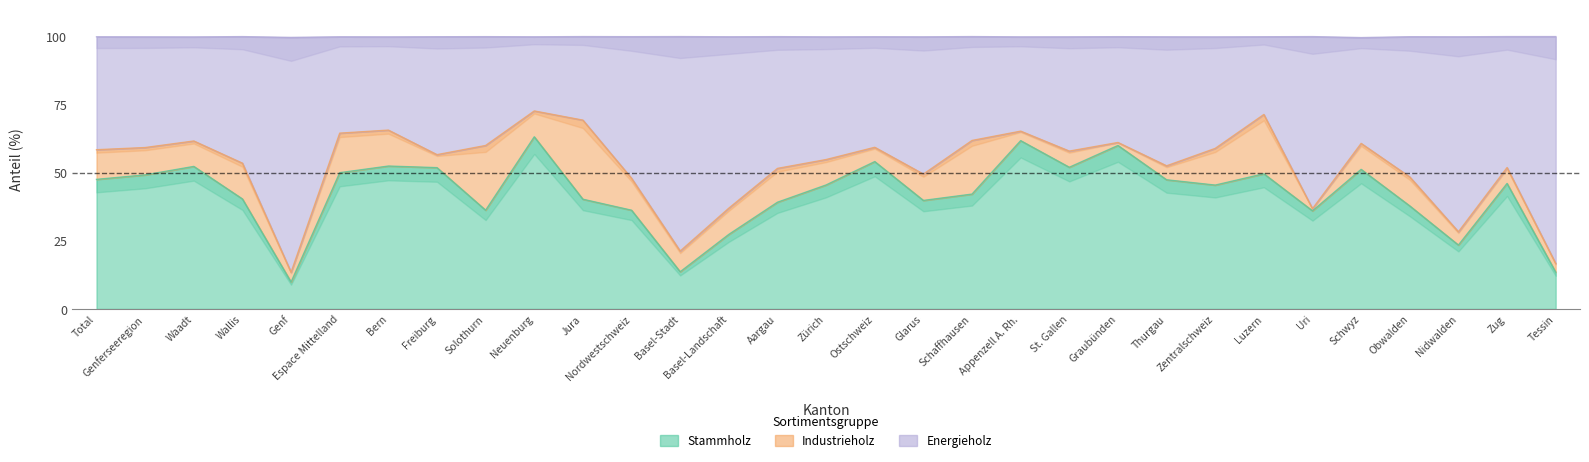

True or false: Energieholz has more than 0 interior local peaks.

True